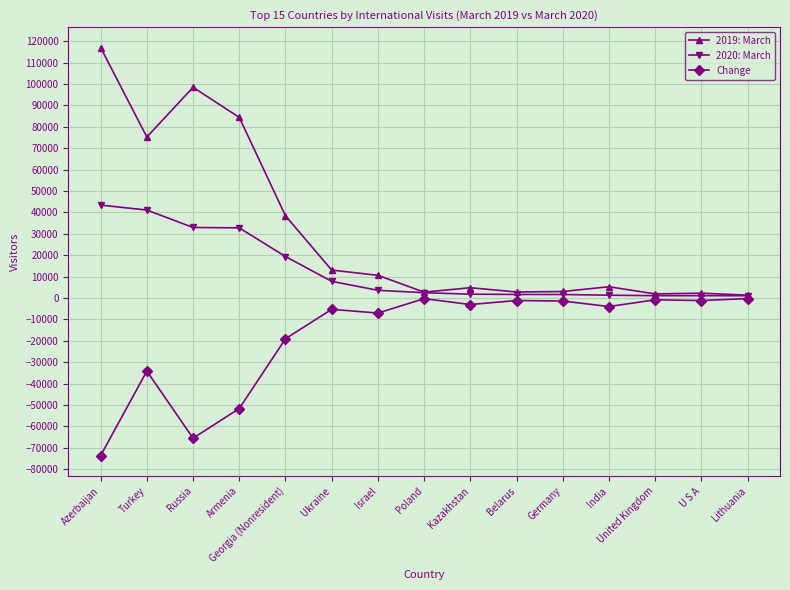

Rank the series by their average value, from highest to lowest.

2019: March, 2020: March, Change